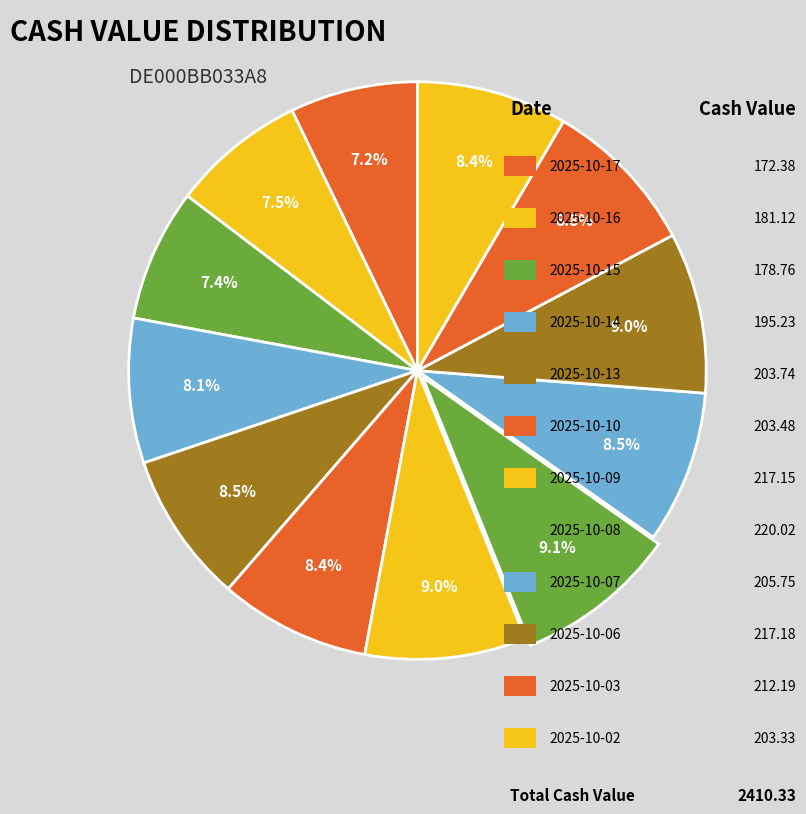

Count the number of slices in the pie.

12